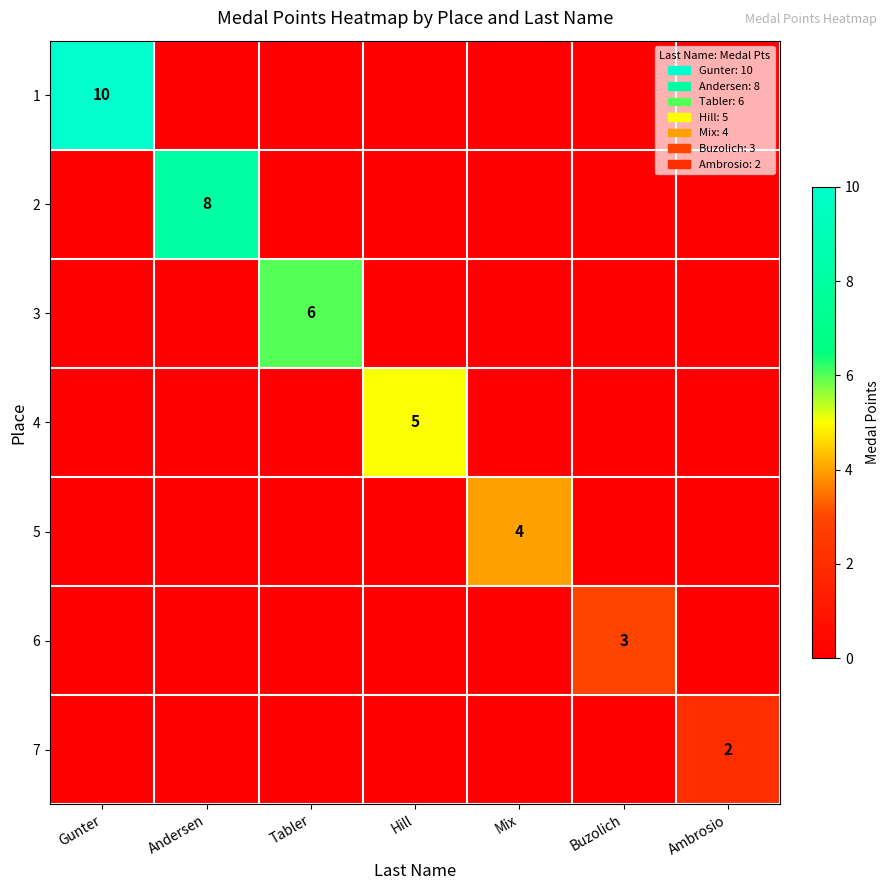

True or false: 7 has a value of 3 at Ambrosio.

False